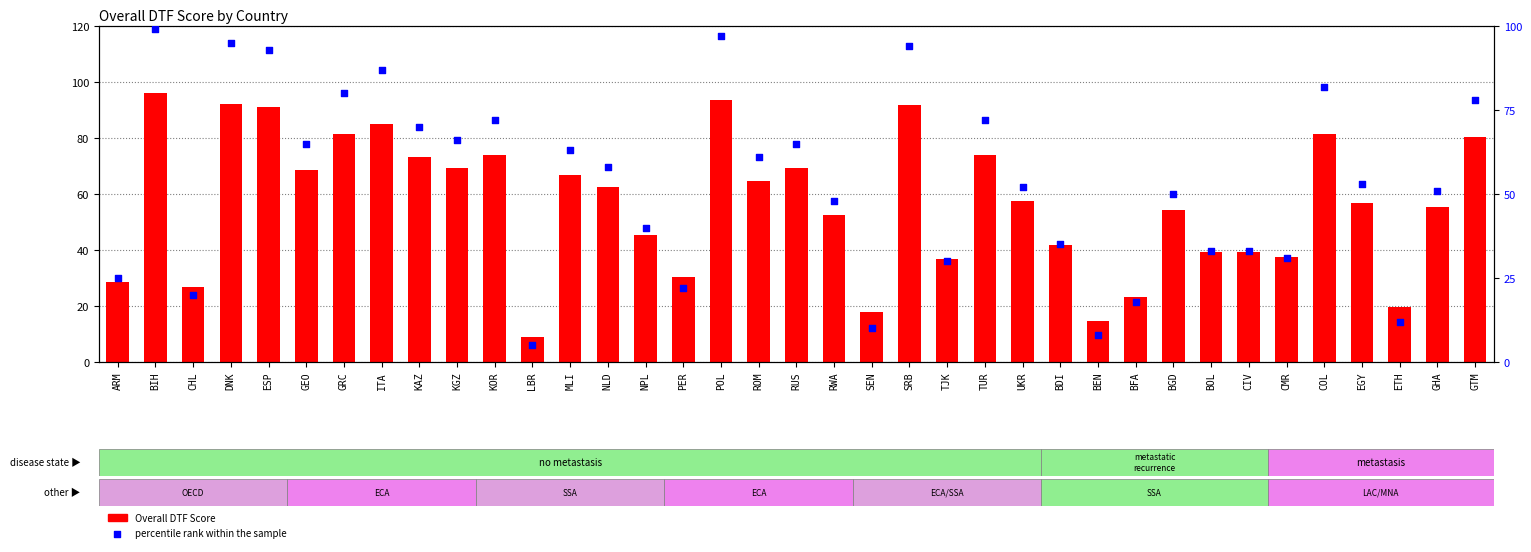

At how many categories does at least one series exceed 50?

23